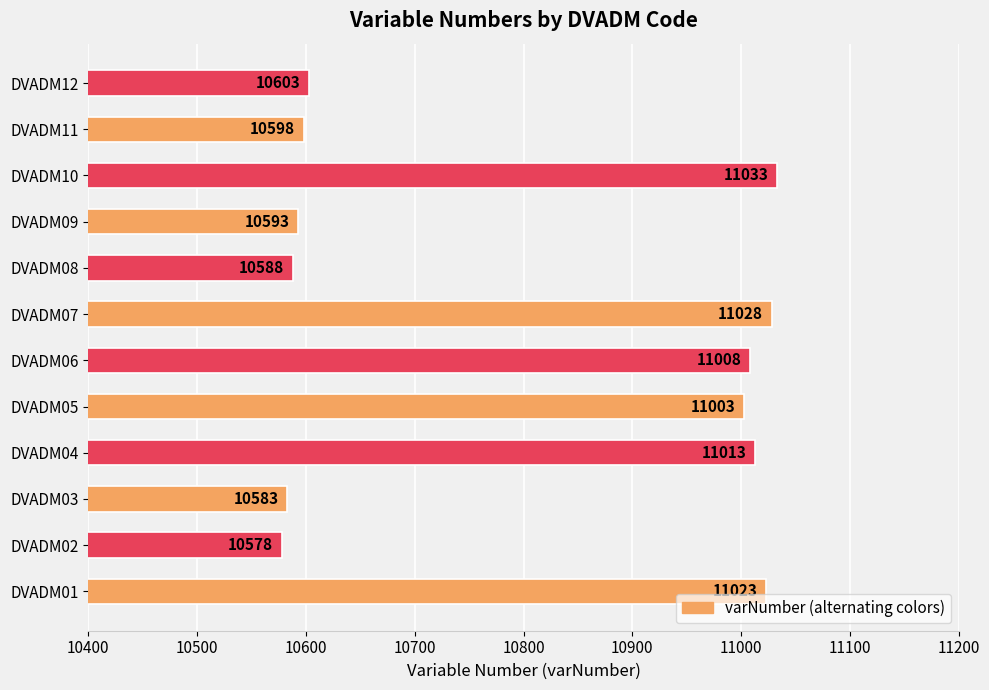

What is the sum of all values?

129651